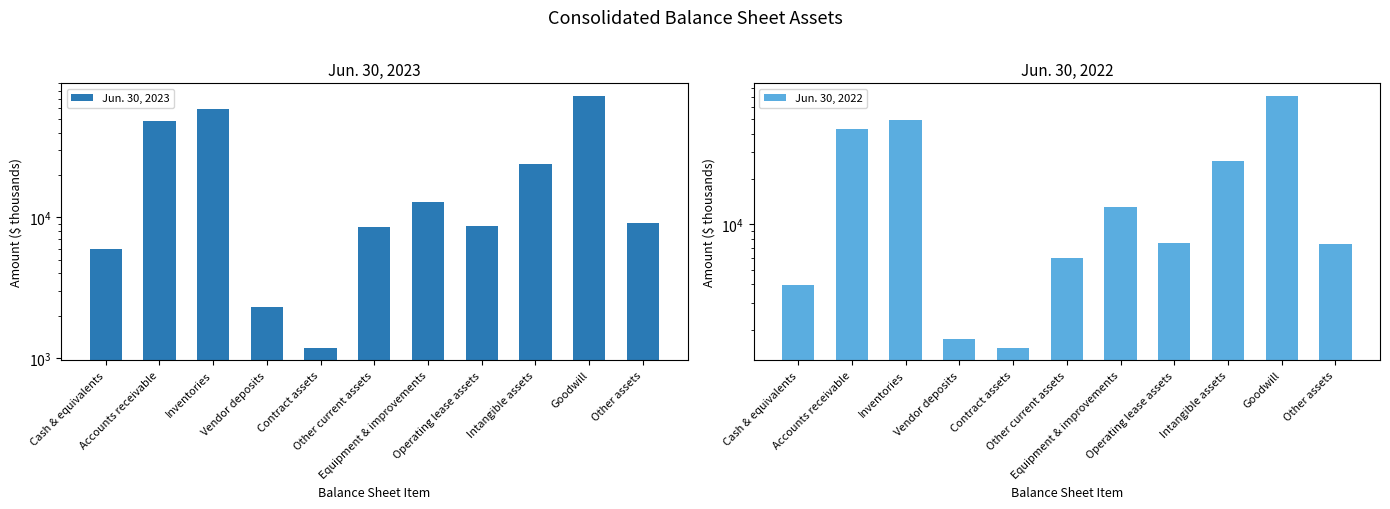

What is the maximum value shown in the chart?

73388